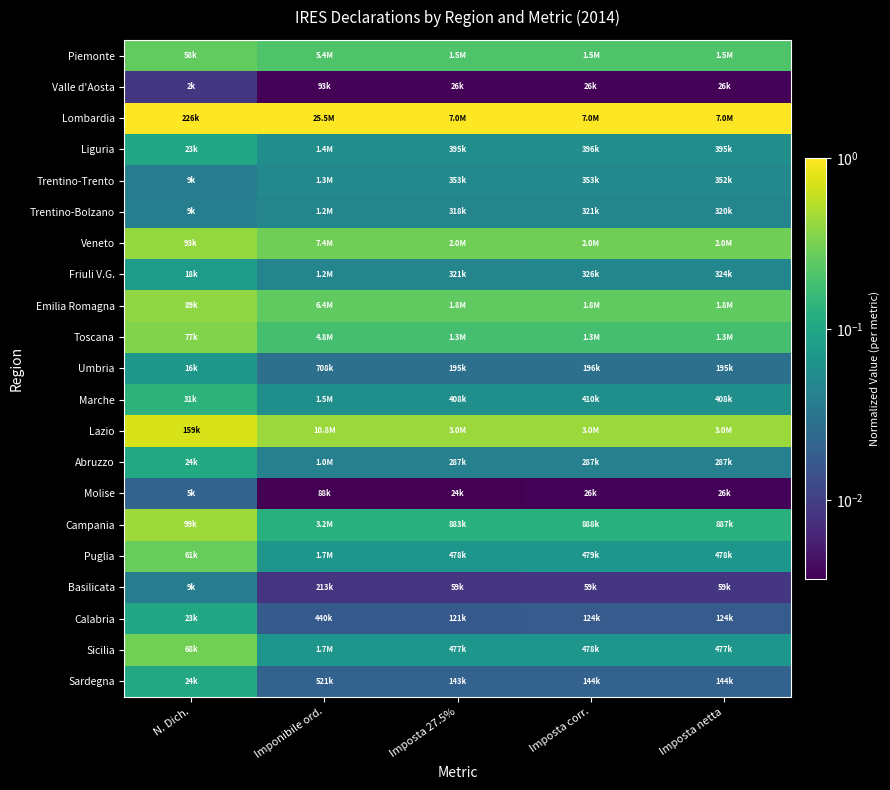

Reading left to right, extract all data points from this chart.

Piemonte: N. Dich.=0.3	Imponibile ord.=0.2	Imposta 27.5%=0.2	Imposta corr.=0.2	Imposta netta=0.2
Valle d'Aosta: N. Dich.=0.0	Imponibile ord.=0.0	Imposta 27.5%=0.0	Imposta corr.=0.0	Imposta netta=0.0
Lombardia: N. Dich.=1.0	Imponibile ord.=1.0	Imposta 27.5%=1.0	Imposta corr.=1.0	Imposta netta=1.0
Liguria: N. Dich.=0.1	Imponibile ord.=0.1	Imposta 27.5%=0.1	Imposta corr.=0.1	Imposta netta=0.1
Trentino-Trento: N. Dich.=0.0	Imponibile ord.=0.1	Imposta 27.5%=0.1	Imposta corr.=0.1	Imposta netta=0.1
Trentino-Bolzano: N. Dich.=0.0	Imponibile ord.=0.0	Imposta 27.5%=0.0	Imposta corr.=0.0	Imposta netta=0.0
Veneto: N. Dich.=0.4	Imponibile ord.=0.3	Imposta 27.5%=0.3	Imposta corr.=0.3	Imposta netta=0.3
Friuli V.G.: N. Dich.=0.1	Imponibile ord.=0.0	Imposta 27.5%=0.0	Imposta corr.=0.0	Imposta netta=0.0
Emilia Romagna: N. Dich.=0.4	Imponibile ord.=0.3	Imposta 27.5%=0.3	Imposta corr.=0.3	Imposta netta=0.3
Toscana: N. Dich.=0.3	Imponibile ord.=0.2	Imposta 27.5%=0.2	Imposta corr.=0.2	Imposta netta=0.2
Umbria: N. Dich.=0.1	Imponibile ord.=0.0	Imposta 27.5%=0.0	Imposta corr.=0.0	Imposta netta=0.0
Marche: N. Dich.=0.1	Imponibile ord.=0.1	Imposta 27.5%=0.1	Imposta corr.=0.1	Imposta netta=0.1
Lazio: N. Dich.=0.7	Imponibile ord.=0.4	Imposta 27.5%=0.4	Imposta corr.=0.4	Imposta netta=0.4
Abruzzo: N. Dich.=0.1	Imponibile ord.=0.0	Imposta 27.5%=0.0	Imposta corr.=0.0	Imposta netta=0.0
Molise: N. Dich.=0.0	Imponibile ord.=0.0	Imposta 27.5%=0.0	Imposta corr.=0.0	Imposta netta=0.0
Campania: N. Dich.=0.4	Imponibile ord.=0.1	Imposta 27.5%=0.1	Imposta corr.=0.1	Imposta netta=0.1
Puglia: N. Dich.=0.3	Imponibile ord.=0.1	Imposta 27.5%=0.1	Imposta corr.=0.1	Imposta netta=0.1
Basilicata: N. Dich.=0.0	Imponibile ord.=0.0	Imposta 27.5%=0.0	Imposta corr.=0.0	Imposta netta=0.0
Calabria: N. Dich.=0.1	Imponibile ord.=0.0	Imposta 27.5%=0.0	Imposta corr.=0.0	Imposta netta=0.0
Sicilia: N. Dich.=0.3	Imponibile ord.=0.1	Imposta 27.5%=0.1	Imposta corr.=0.1	Imposta netta=0.1
Sardegna: N. Dich.=0.1	Imponibile ord.=0.0	Imposta 27.5%=0.0	Imposta corr.=0.0	Imposta netta=0.0